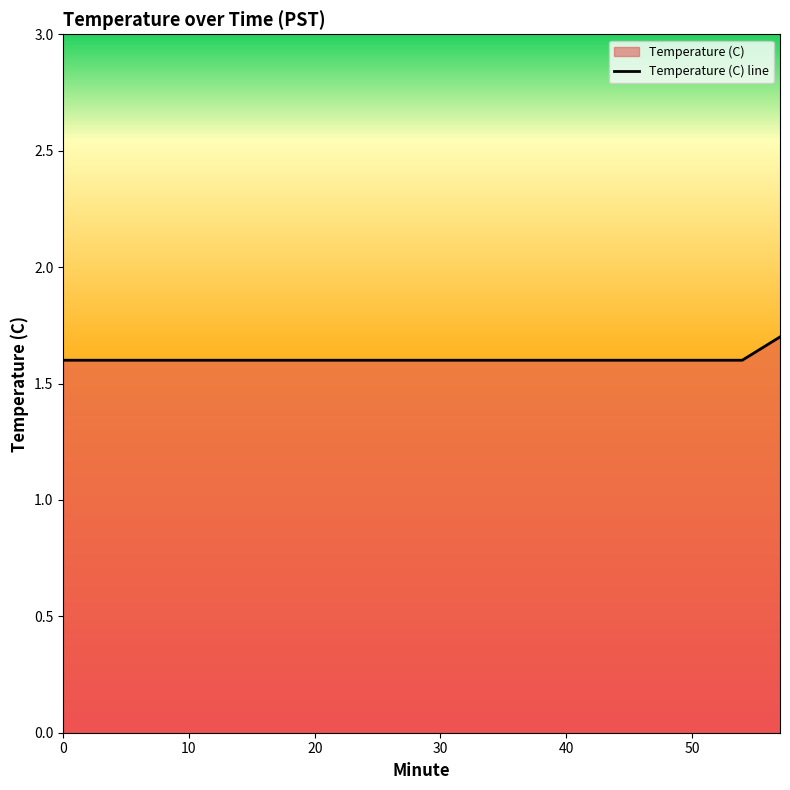

What is the difference between the maximum and second lowest values?

0.1